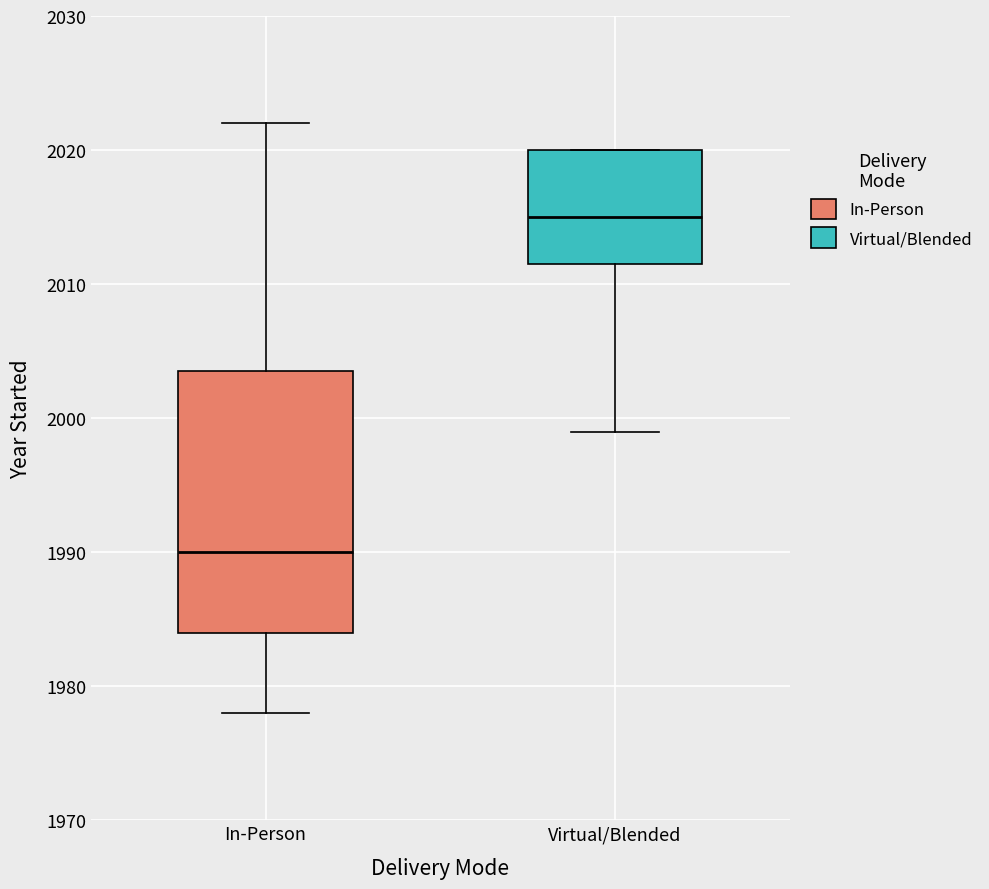

Reading left to right, transcribe this box plot: for each box, give where its median line is, the range the box spans, and where its two whiskers end, as read against the y-axis. The values are not printed on the chart, so give them approximately, as read against the axis.

In-Person: median 1990, box 1984 to 2004, whiskers 1978 to 2022
Virtual/Blended: median 2015, box 2012 to 2020, whiskers 1999 to 2020